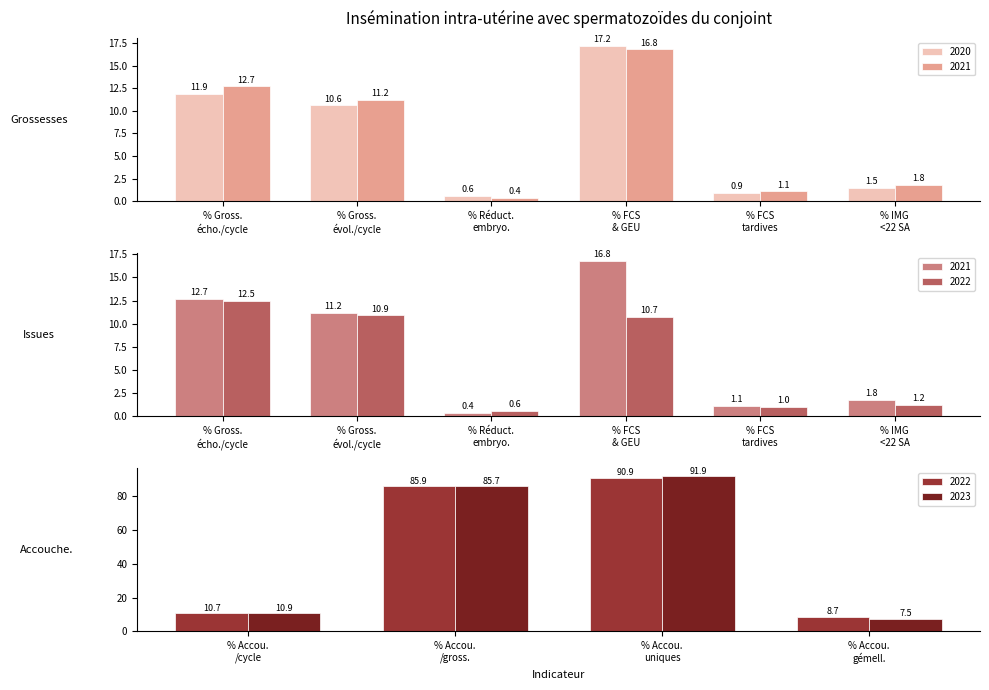

What is the difference between the highest and lowest values at % Grossesses
évolutives/cycle?

0.6